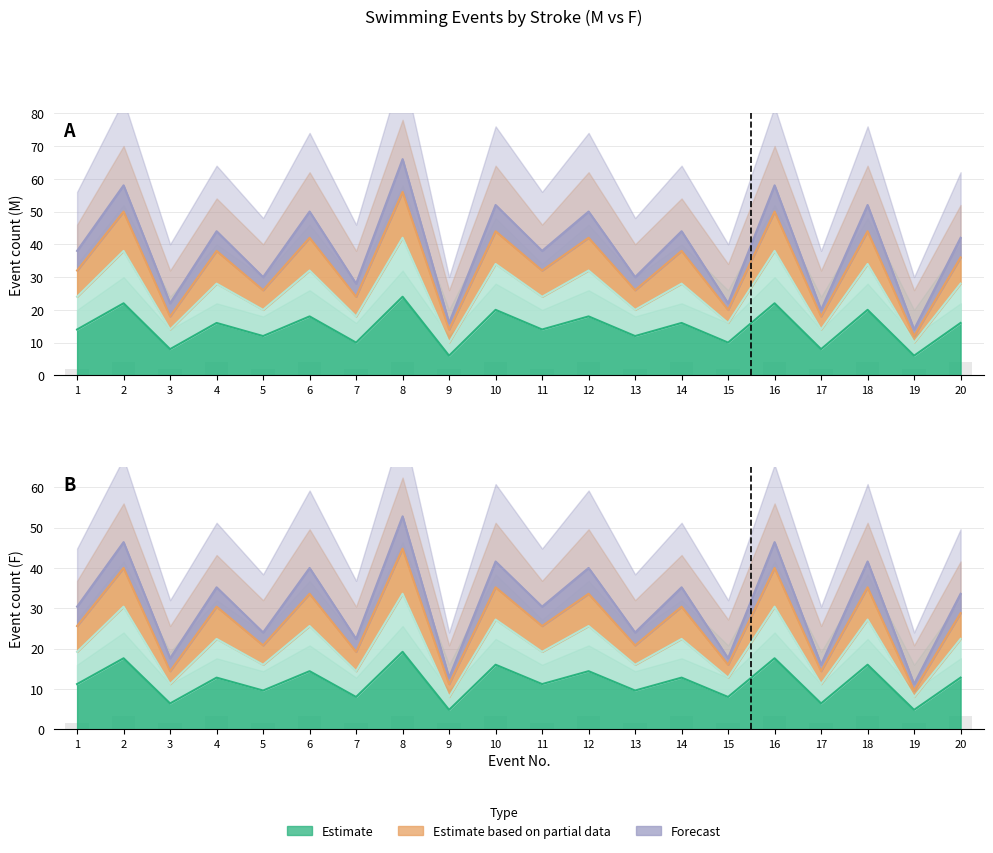

What is the approximate value of Freestyle at 12?

14.4